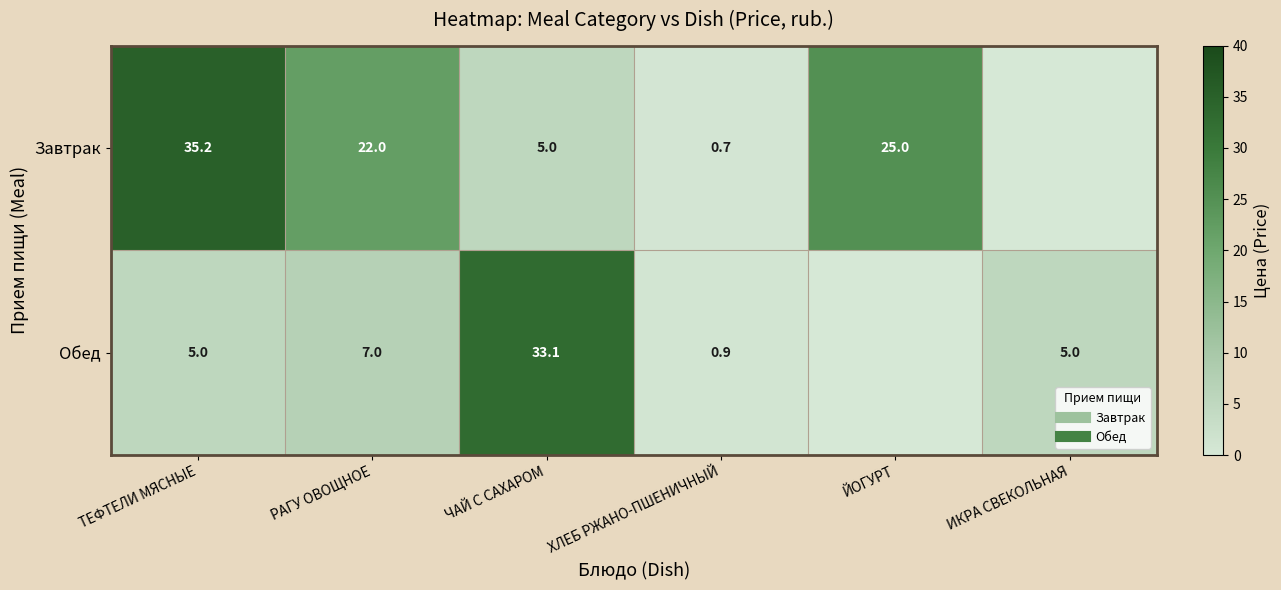

Where is Обед nearest to the value 16?

РАГУ ОВОЩНОЕ